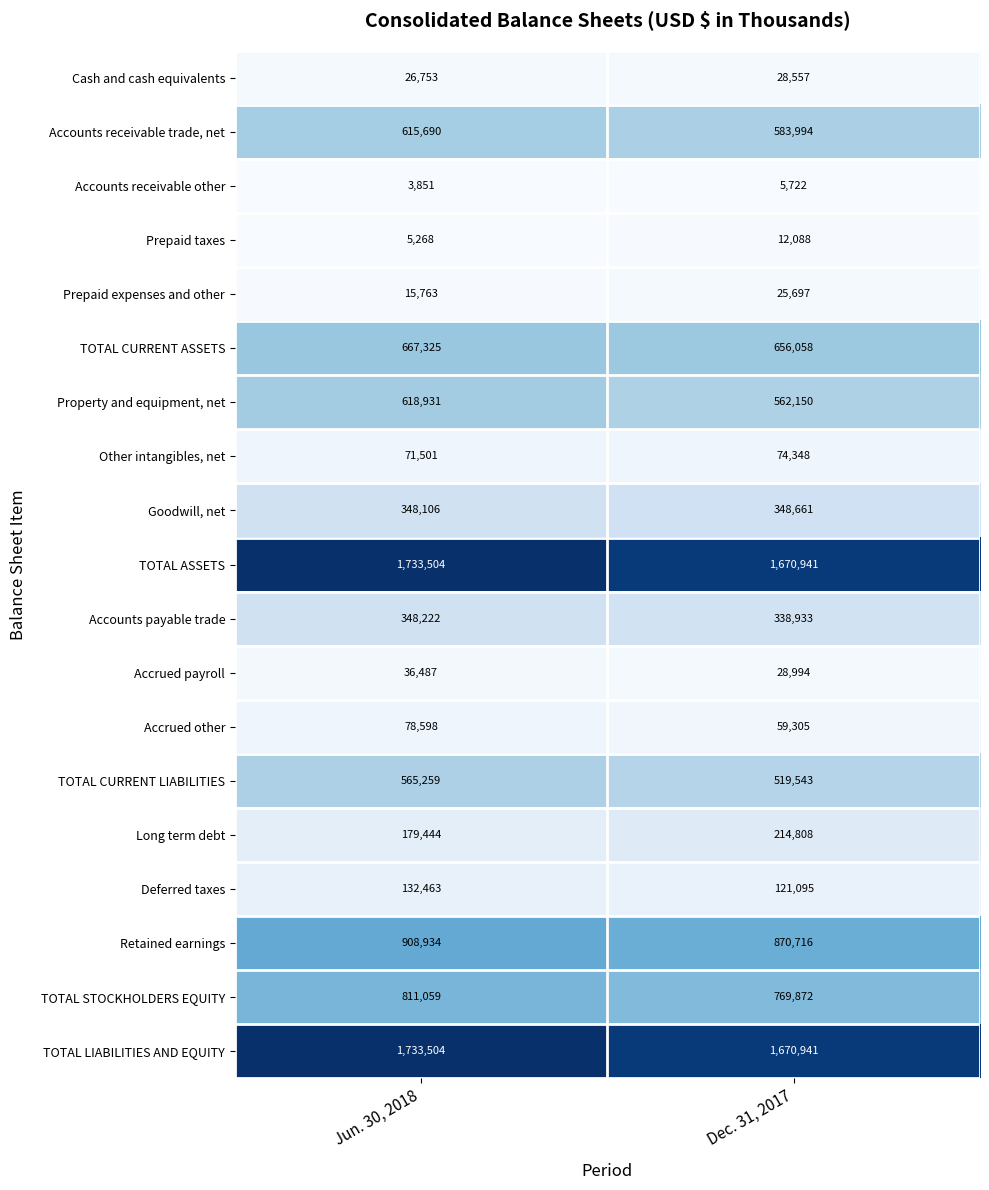

The value of Other intangibles, net at Jun. 30, 2018 is 71501. True or false?

True